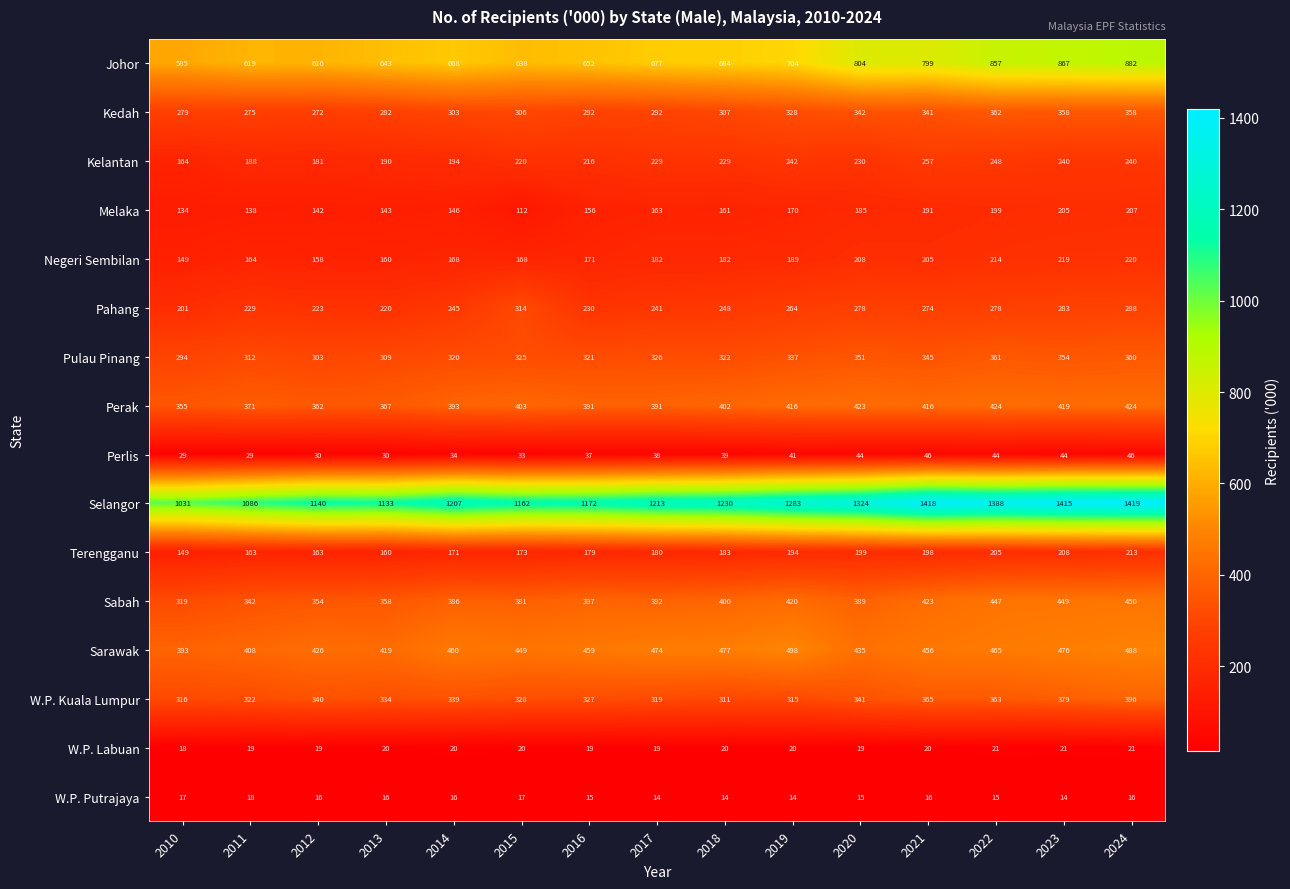

Which series has the largest range (max minus min)?

Selangor